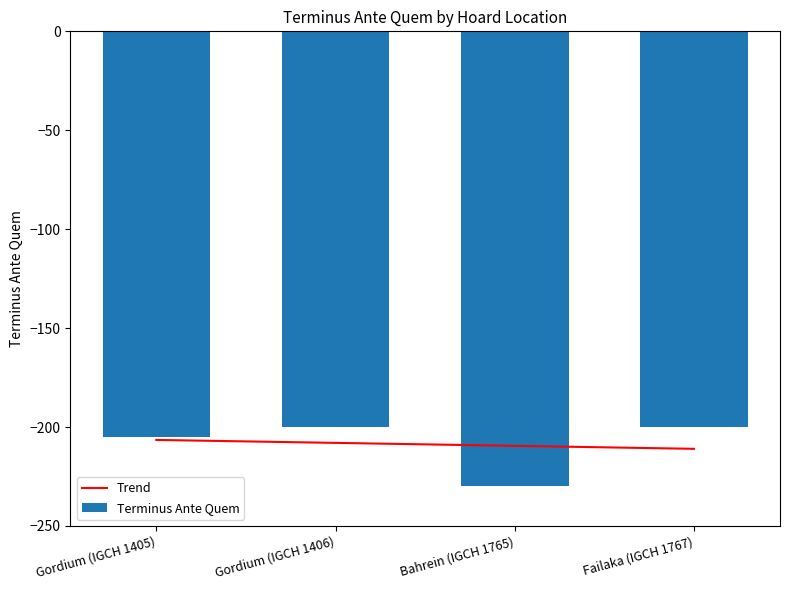

Which label corresponds to the smallest value in the chart?

Bahrein (IGCH 1765)